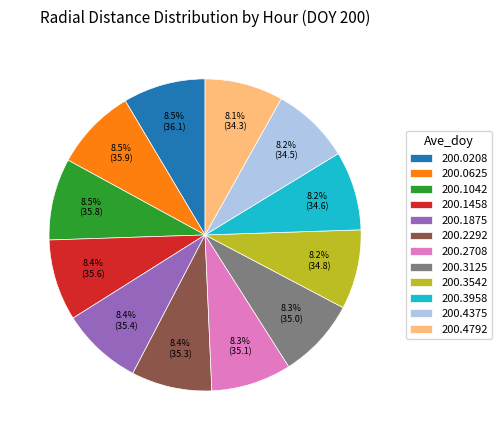

Approximately how many times larger is the value at 200.2708 compared to 200.1875?

1.0